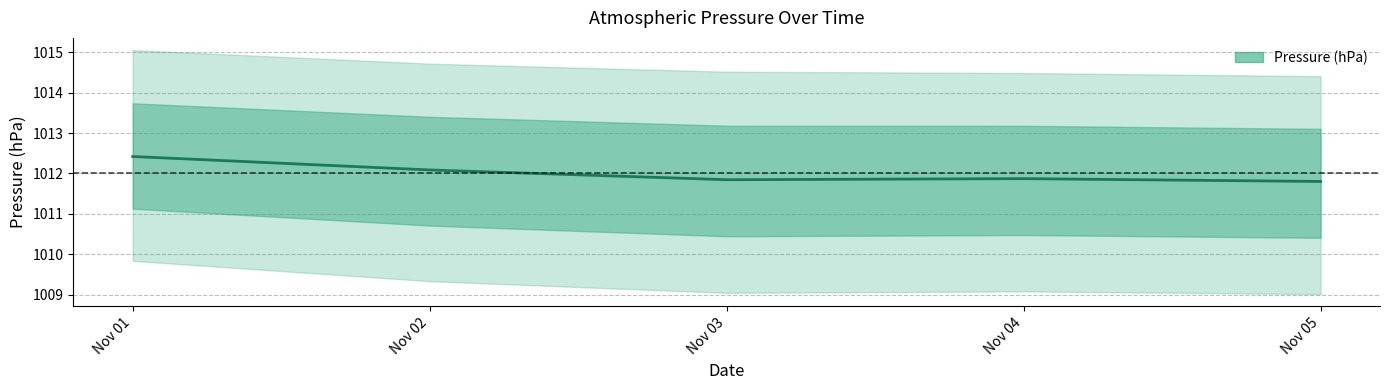

Rank the categories by value from lowest to highest.

Nov 05, Nov 03, Nov 04, Nov 02, Nov 01